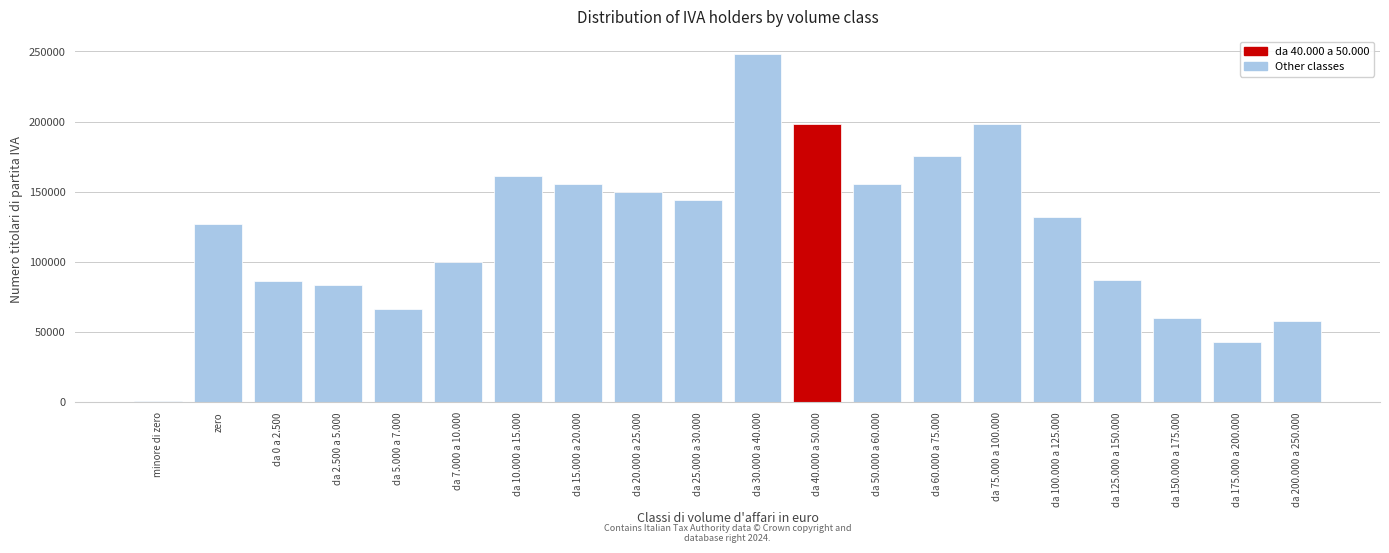

Between da 40.000 a 50.000 and da 30.000 a 40.000, which is larger?

da 30.000 a 40.000